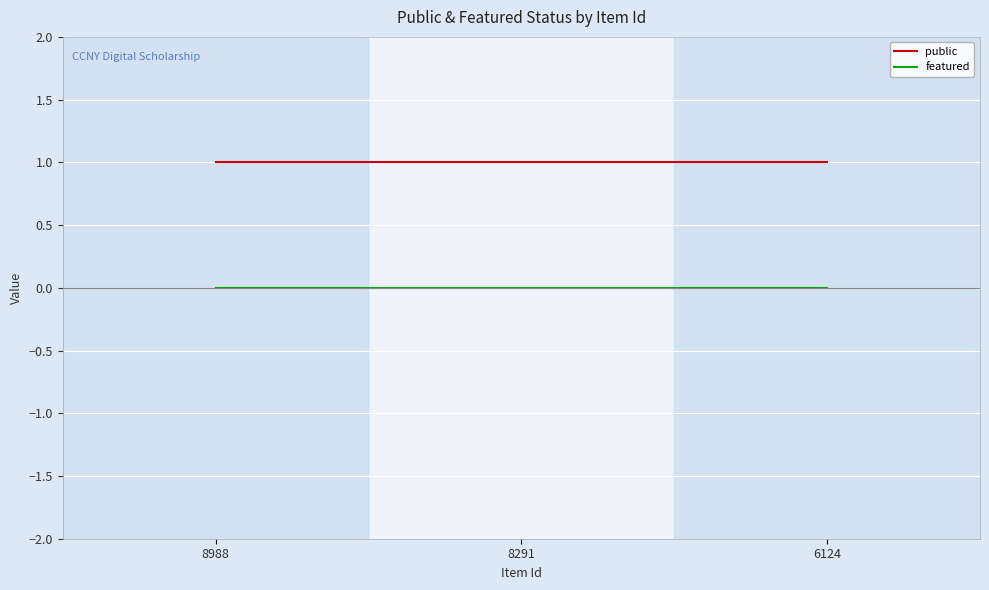

Reading left to right, extract all data points from this chart.

public: 8988=1	8291=1	6124=1
featured: 8988=0	8291=0	6124=0